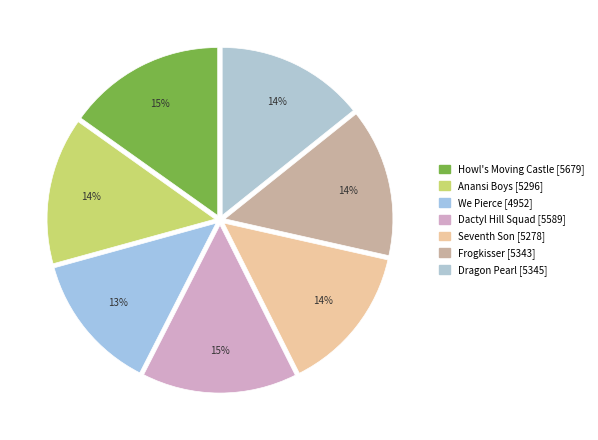

What portion of the pie excludes Frogkisser?

85.7%